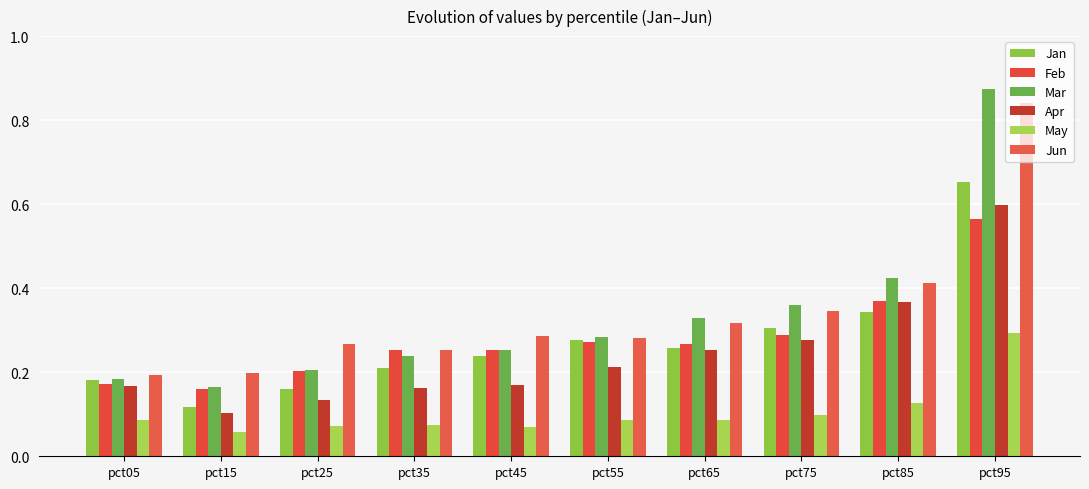

What is the value of the Mar bar at the 5th from the left?

0.3